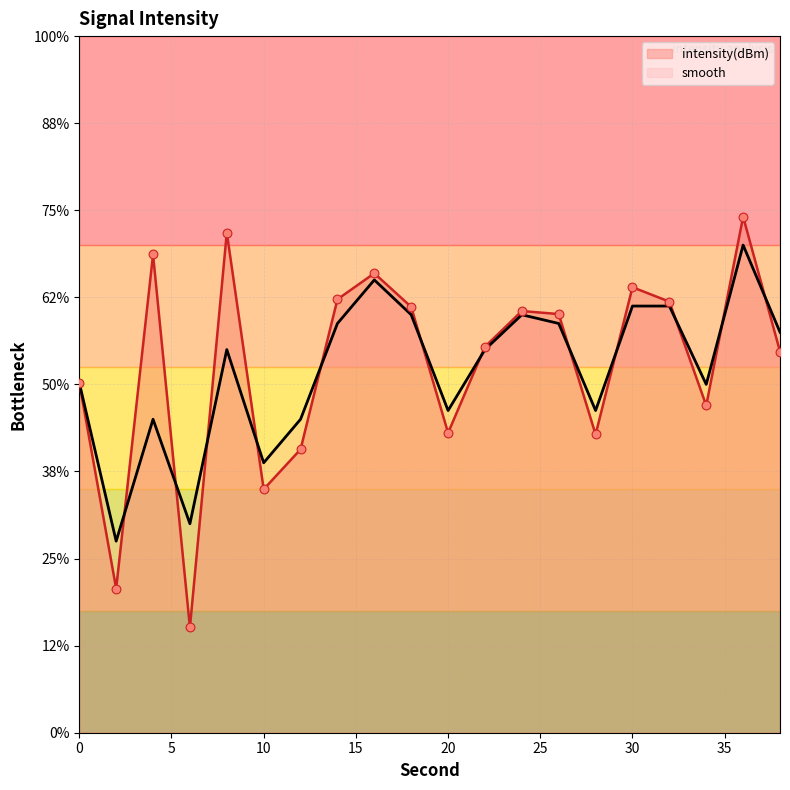

At how many categories does at least one series exceed -130?

13